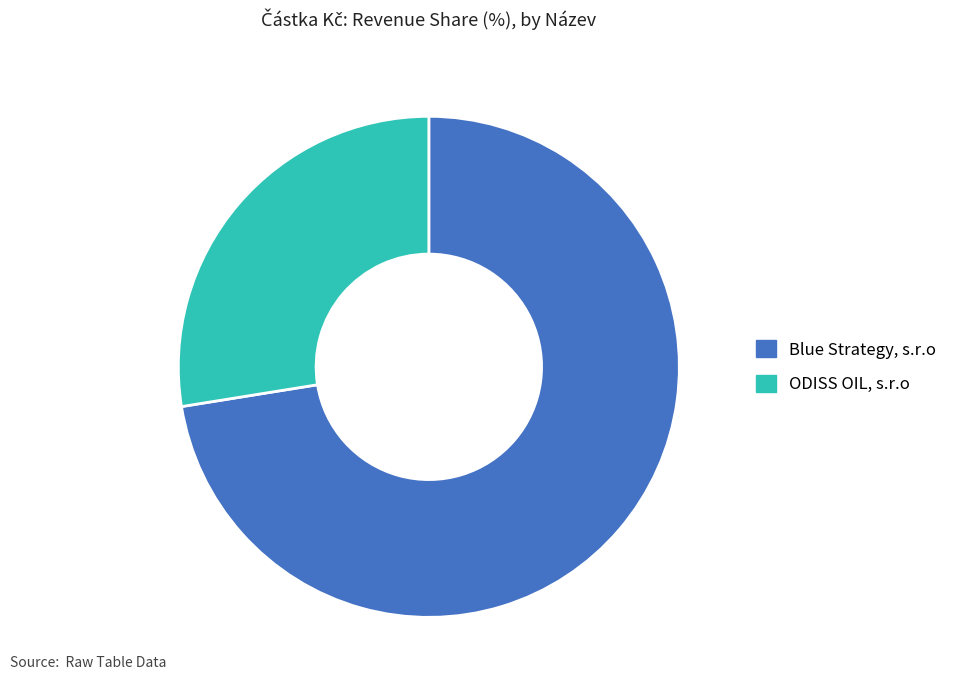

What is the ratio of the value at ODISS OIL, s.r.o to the value at Blue Strategy, s.r.o?

0.4